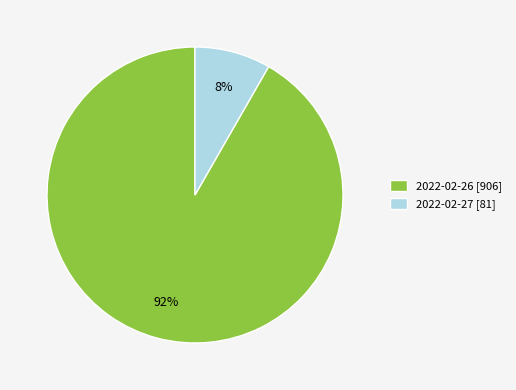

Do 2022-02-26 [906] and 2022-02-27 [81] together represent more than half of the pie?

Yes